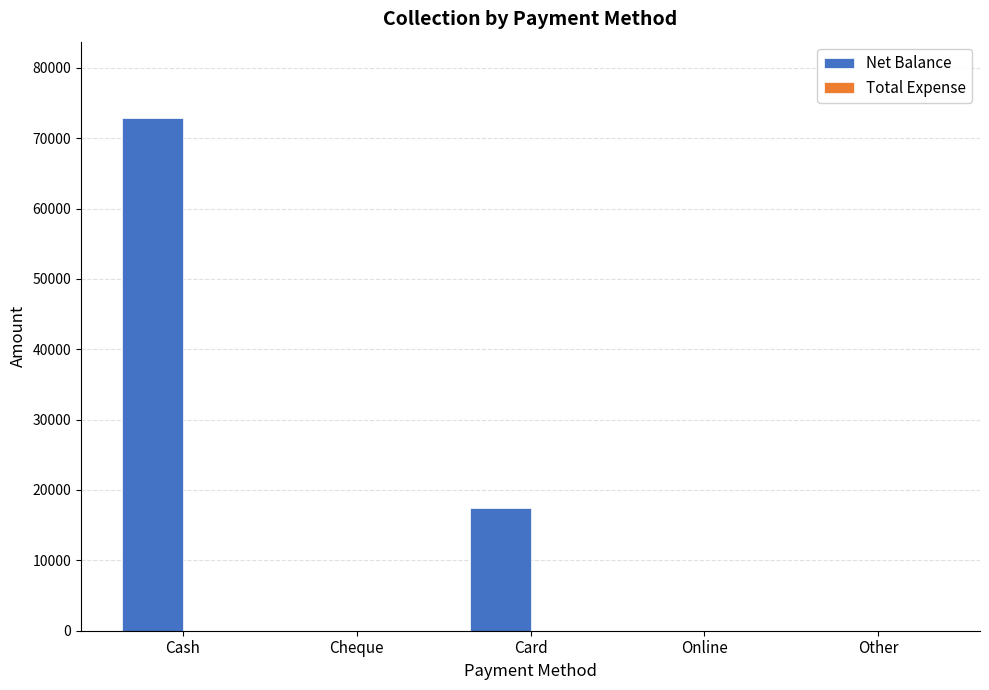

What is the maximum value shown in the chart?

72797